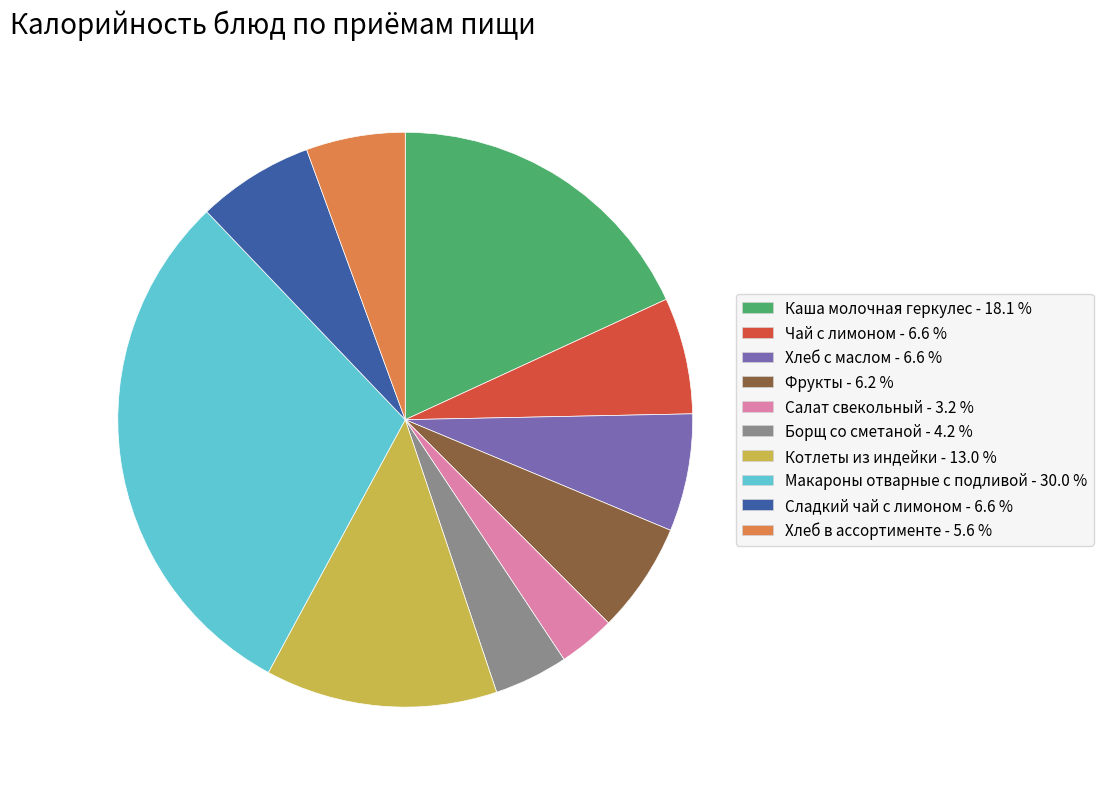

Is there a majority slice in this chart?

No